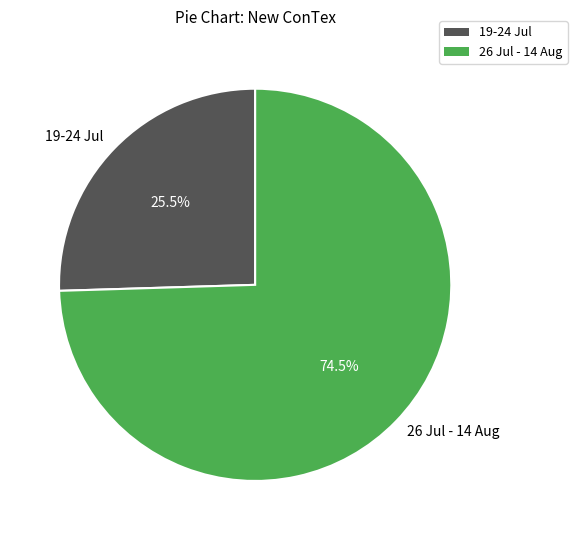

Which slice is the largest?

26 Jul - 14 Aug